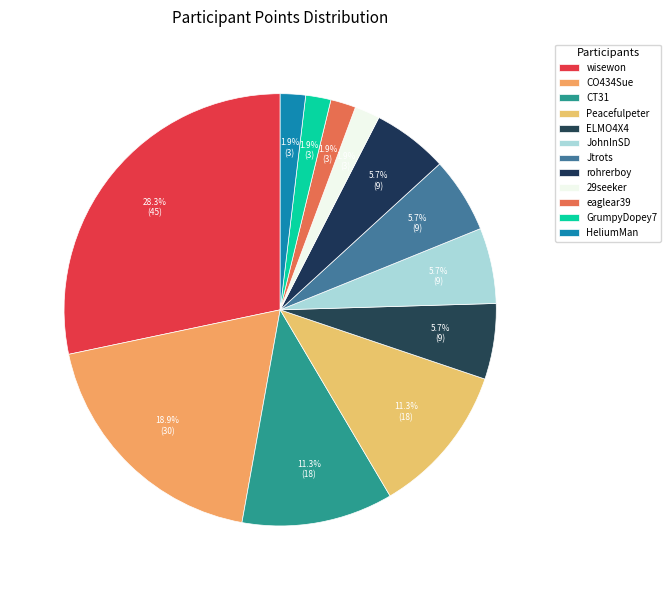

Which slice is the smallest?

29seeker